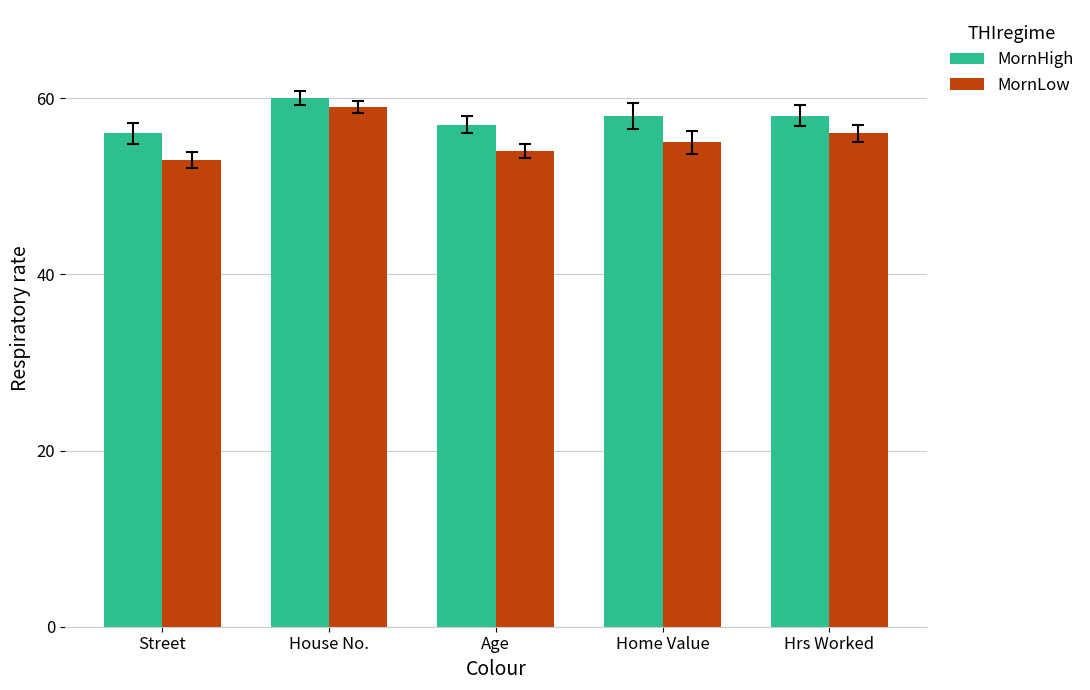

What position from the right is Age?

3